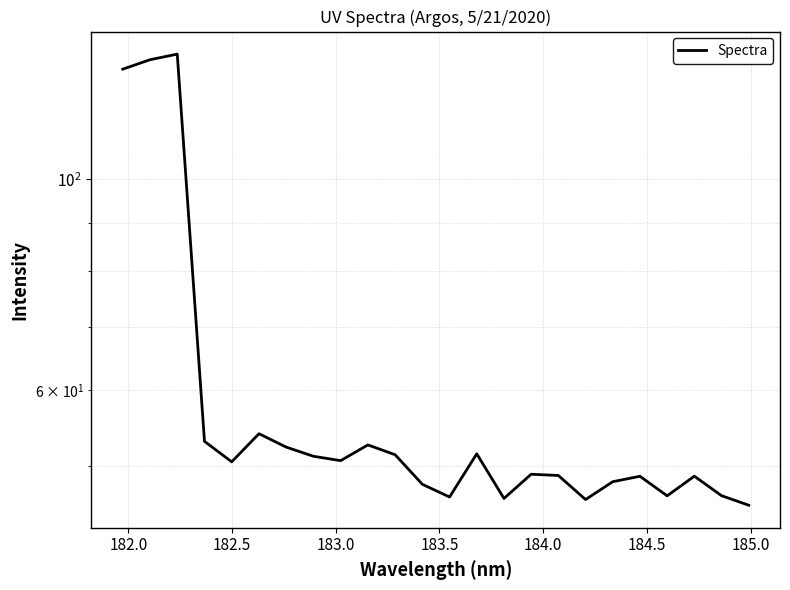

Is it true that the value at 183.0 is 16.4?

False